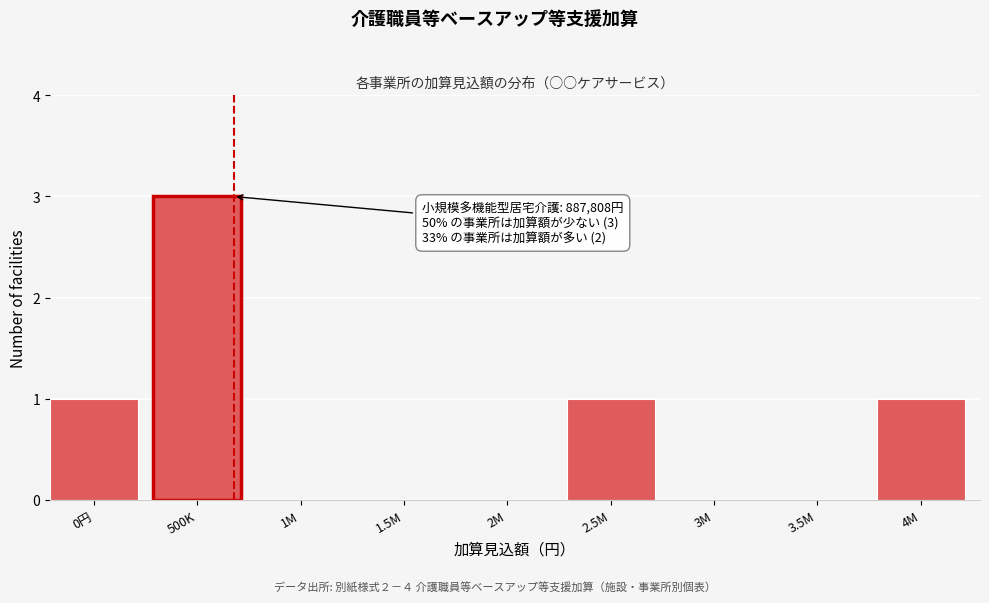

Reading left to right, transcribe all the data shown in this chart.

0円=1	500K=3	1M=0	1.5M=0	2M=0	2.5M=1	3M=0	3.5M=0	4M=1